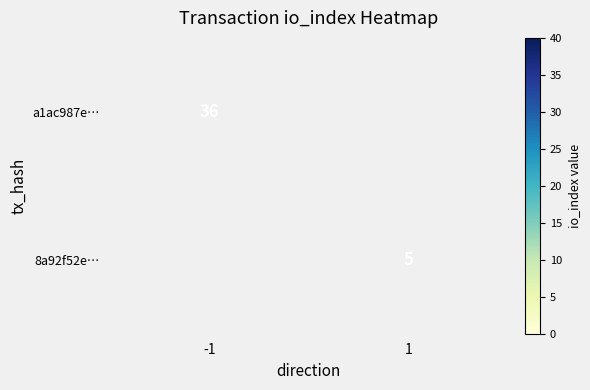

True or false: 8a92f52e… has a value of 7 at 1.

False